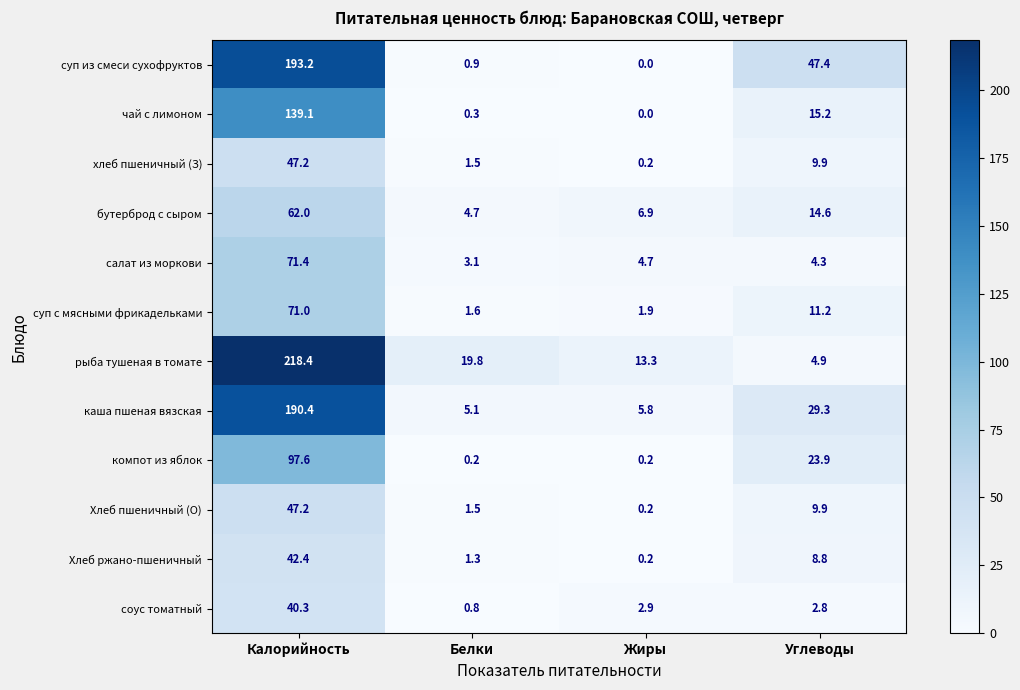

What is the minimum value for соус томатный?

0.8